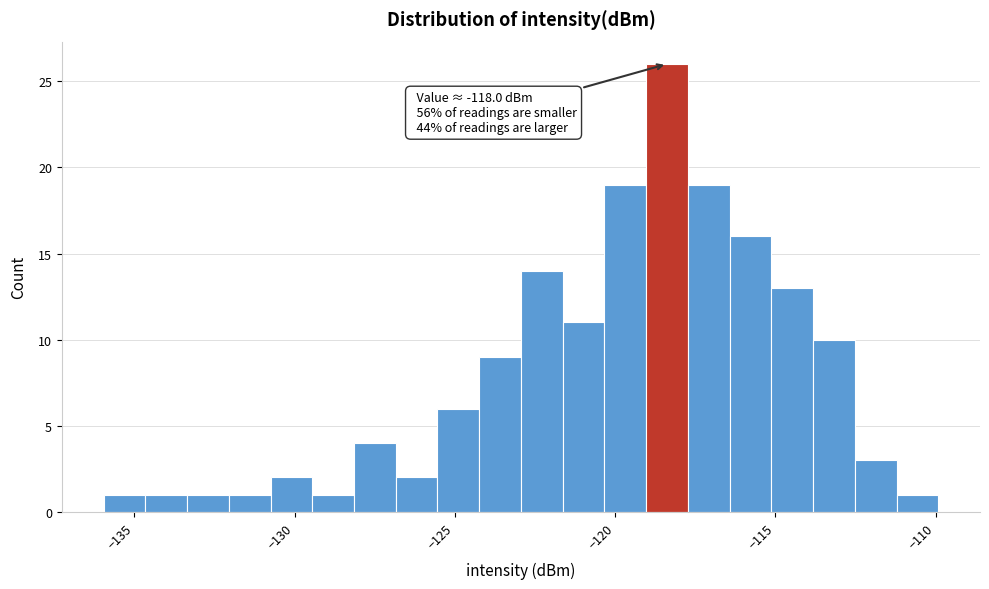

Read against the x-axis, roughly where is the centre of the tallest bar?

-118.5